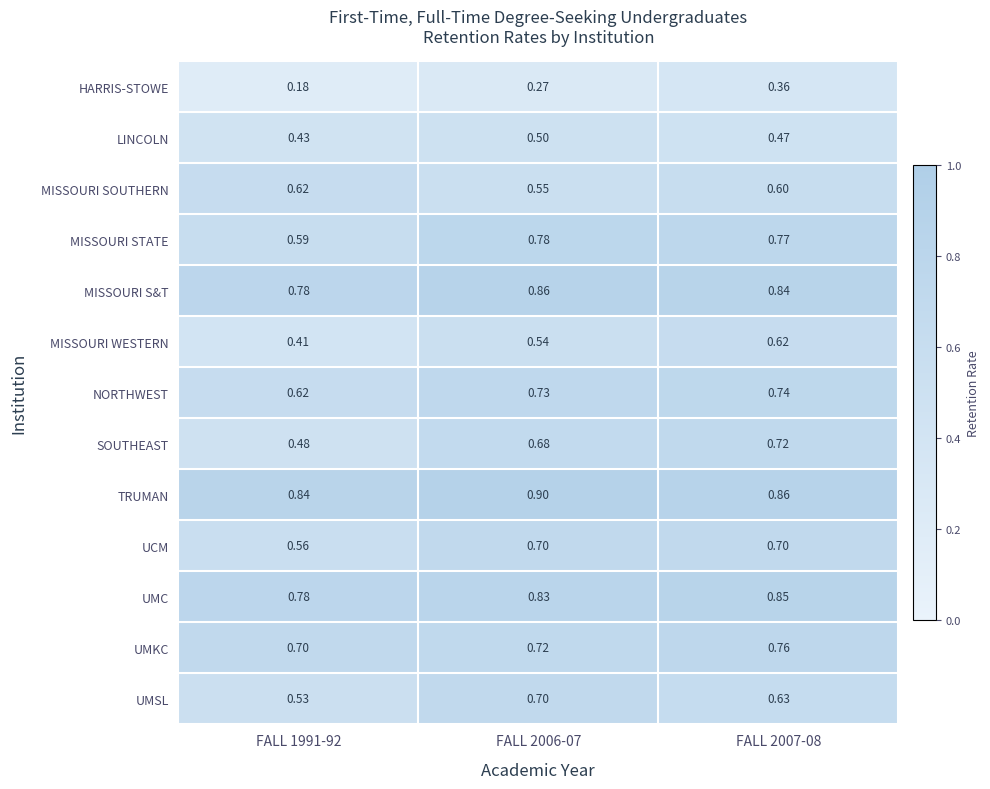

Which series changed the most between FALL 1991-92 and FALL 2006-07?

SOUTHEAST